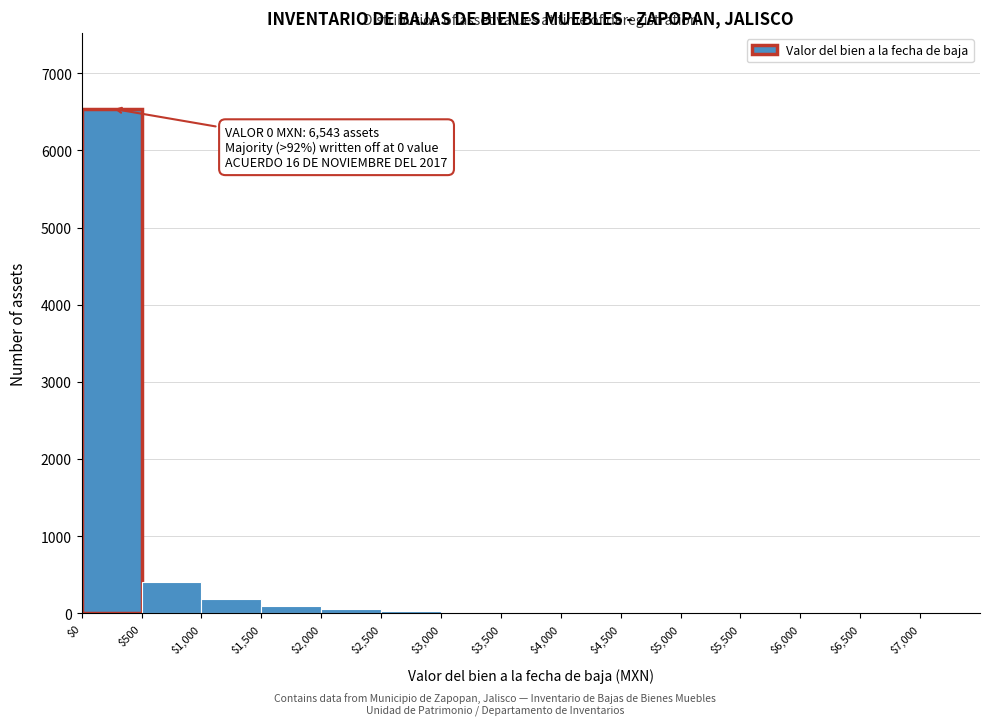

Over which range of the x-axis is the bar tallest?

0 to 500